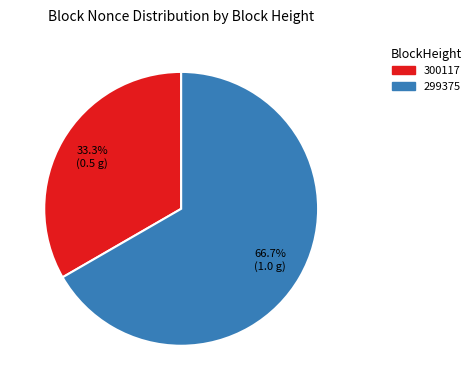

Which has a higher value, 299375 or 300117?

299375